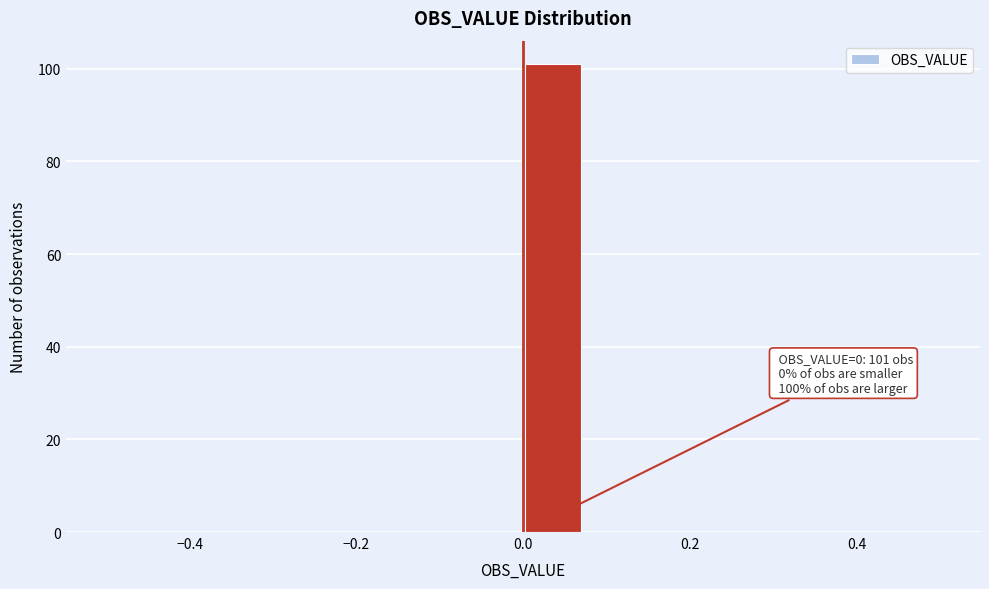

Around what value on the x-axis is the tallest bar? Give the approximate position of its centre, as read against the axis.

0.04